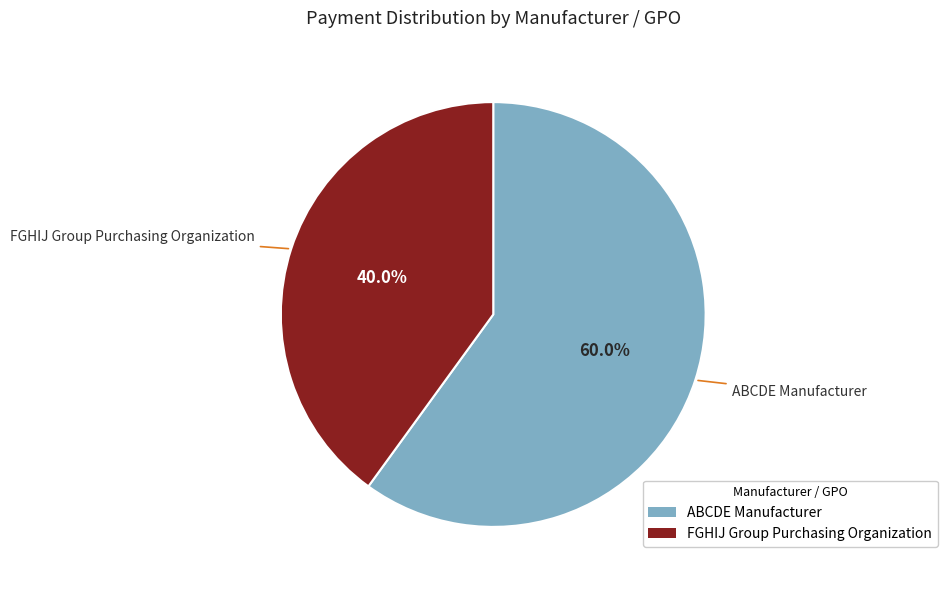

Does any single category account for the majority?

Yes